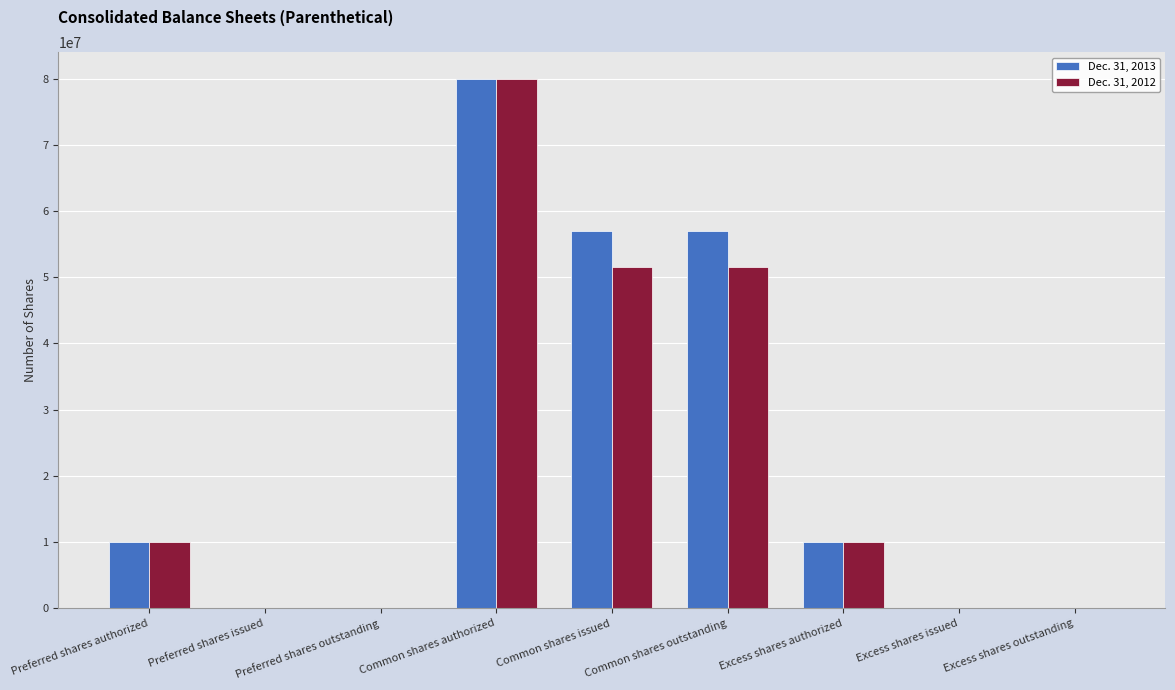

Which category has the highest value in the Dec. 31, 2013 series?

Common shares authorized